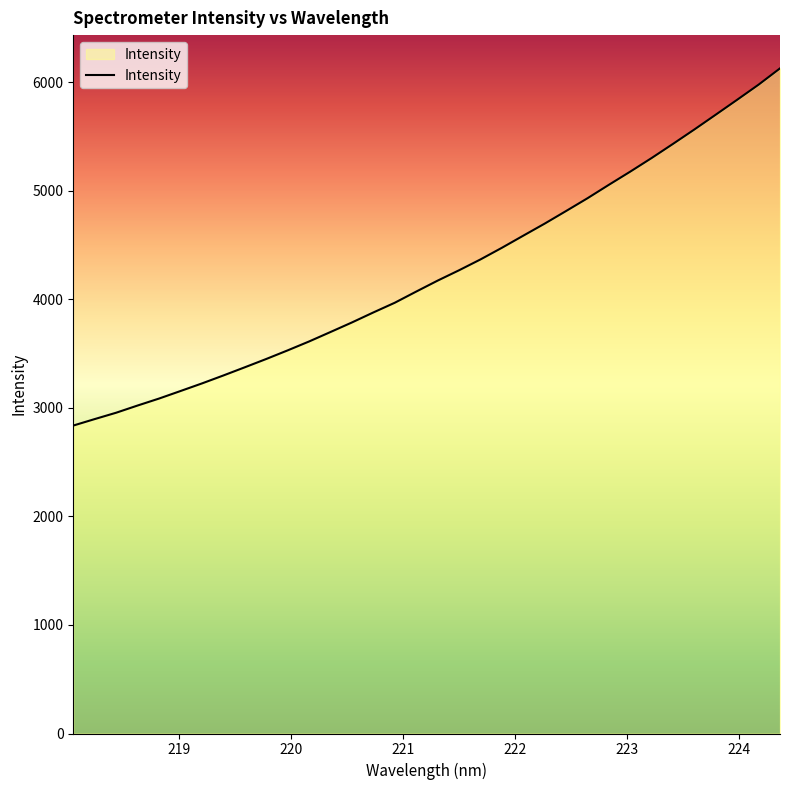

What is the minimum value shown in the chart?

2836.4